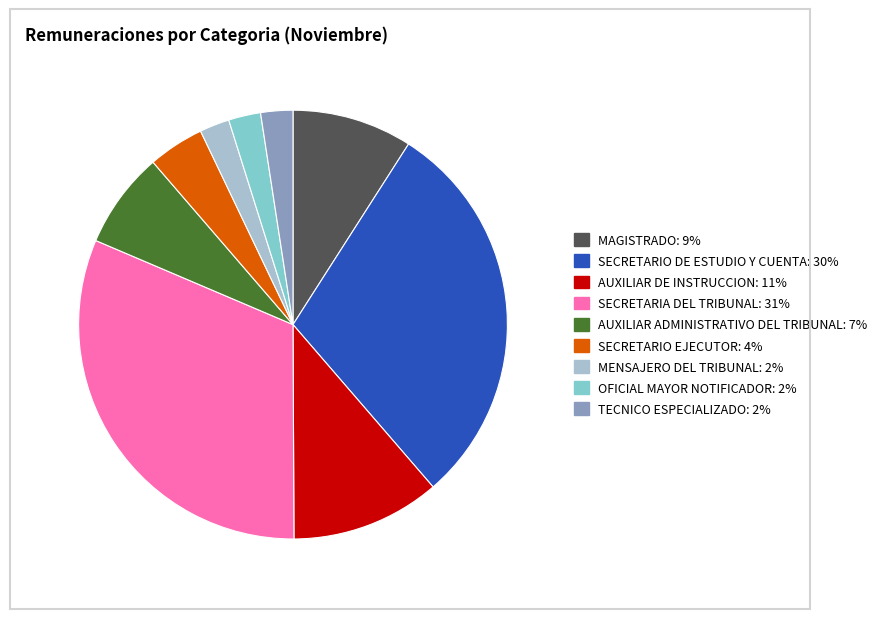

Which category has the biggest portion of the pie?

SECRETARIA DEL TRIBUNAL